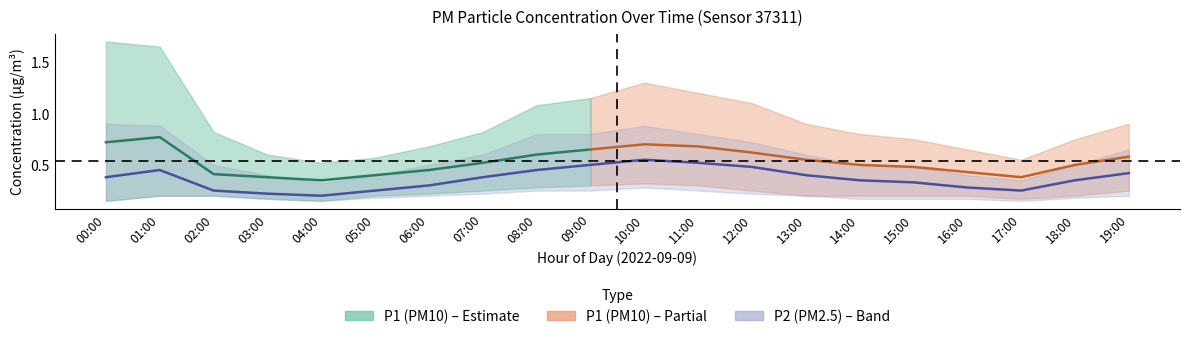

The value of P1 at 14:00 is 0.3. True or false?

False